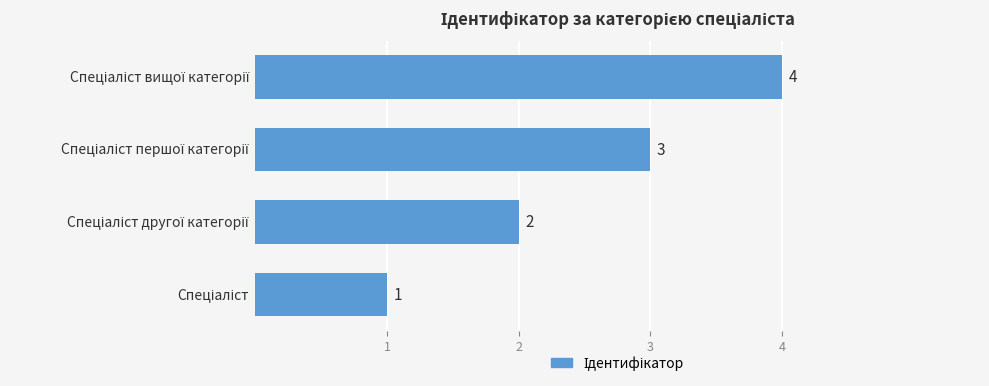

What is the sum of all values?

10